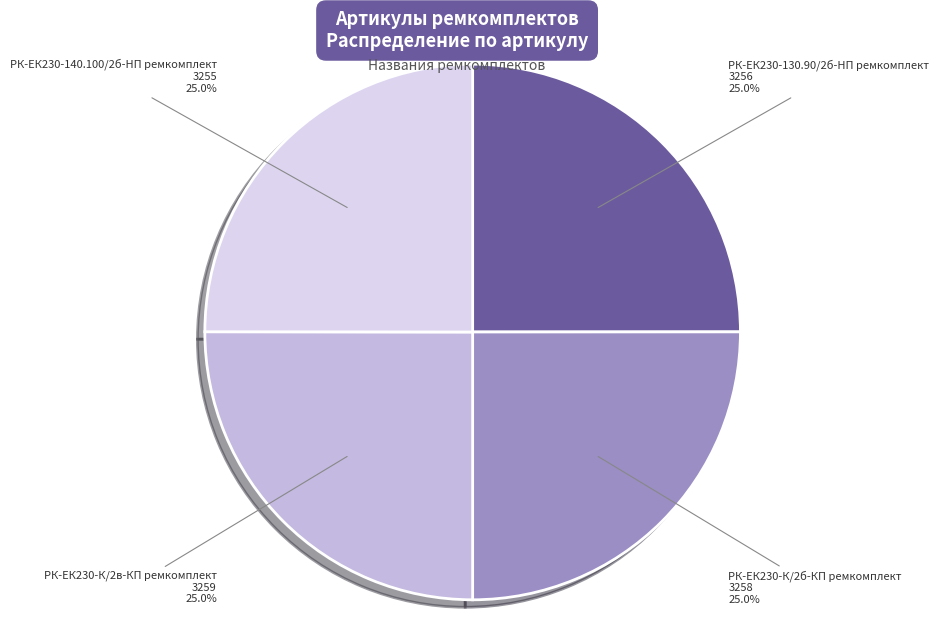

What is the ratio of the value at РК-ЕК230-К/2б-КП ремкомплект to the value at РК-ЕК230-130.90/2б-HП ремкомплект?

1.0